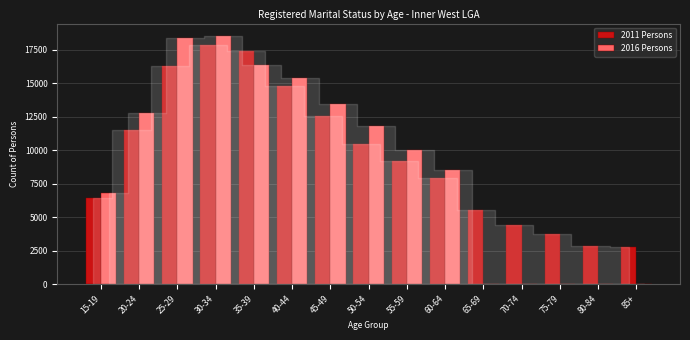

The value of 2016 Persons at 55-59 is 3424. True or false?

False